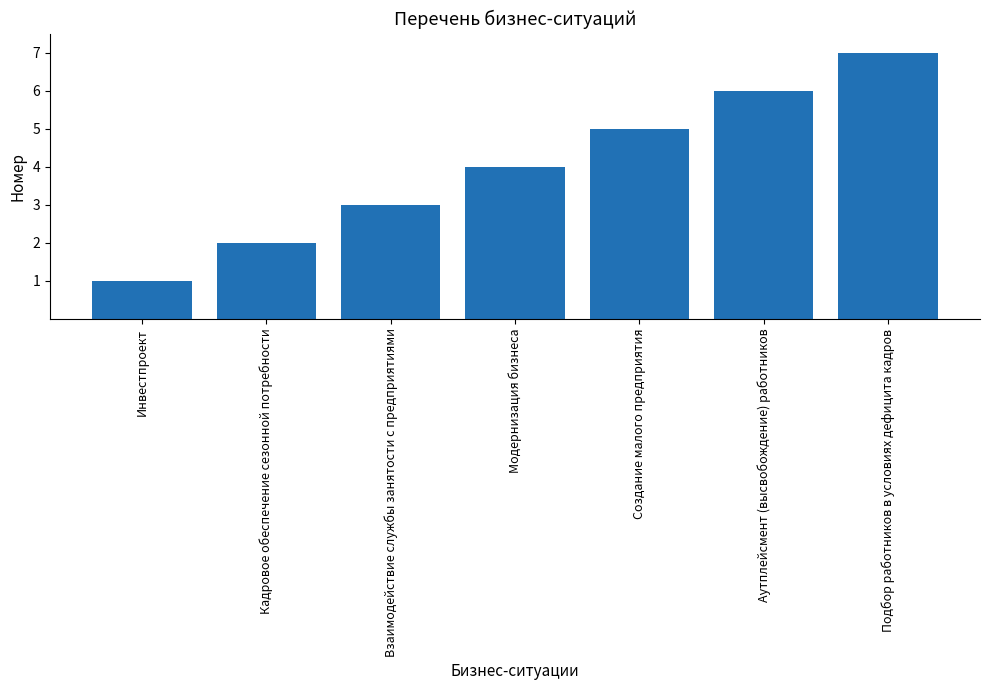

Approximately how many times larger is the value at Создание малого предприятия compared to Взаимодействие службы занятости с предприятиями?

1.7